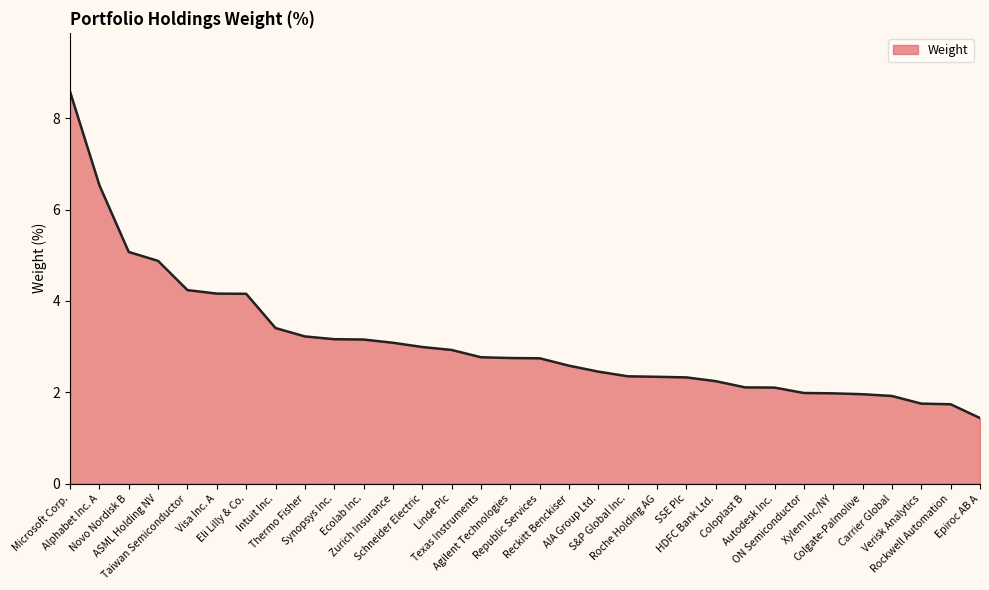

What is the difference between the maximum and minimum values?

7.1